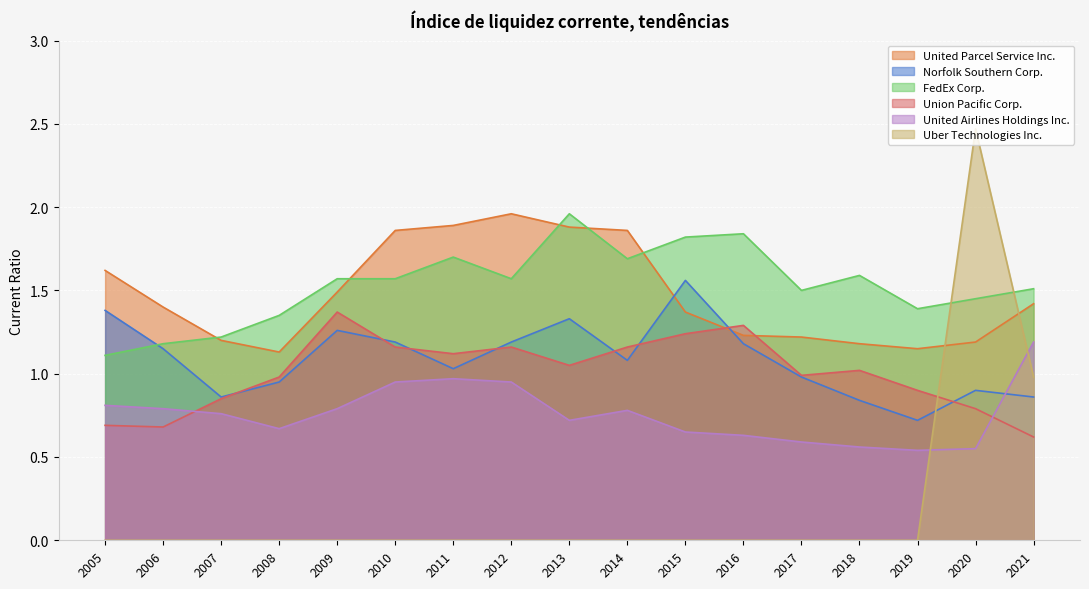

What is the difference between the maximum and minimum values in the Norfolk Southern Corp. series?

0.8